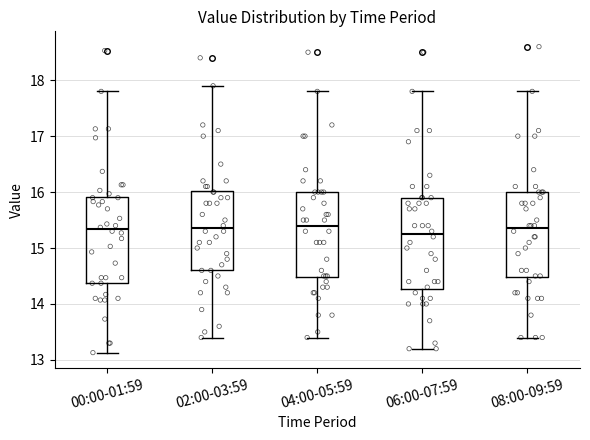

Reading left to right, read every box against the y-axis: the position of its median line, the range the box covers, and the ends of its whiskers. The values are not printed on the chart, so give them approximately, as read against the axis.

00:00-01:59: median 15.3, box 14.4 to 15.9, whiskers 13.1 to 17.8
02:00-03:59: median 15.4, box 14.6 to 16.0, whiskers 13.4 to 17.9
04:00-05:59: median 15.4, box 14.5 to 16.0, whiskers 13.4 to 17.8
06:00-07:59: median 15.3, box 14.3 to 15.9, whiskers 13.2 to 17.8
08:00-09:59: median 15.4, box 14.5 to 16.0, whiskers 13.4 to 17.8